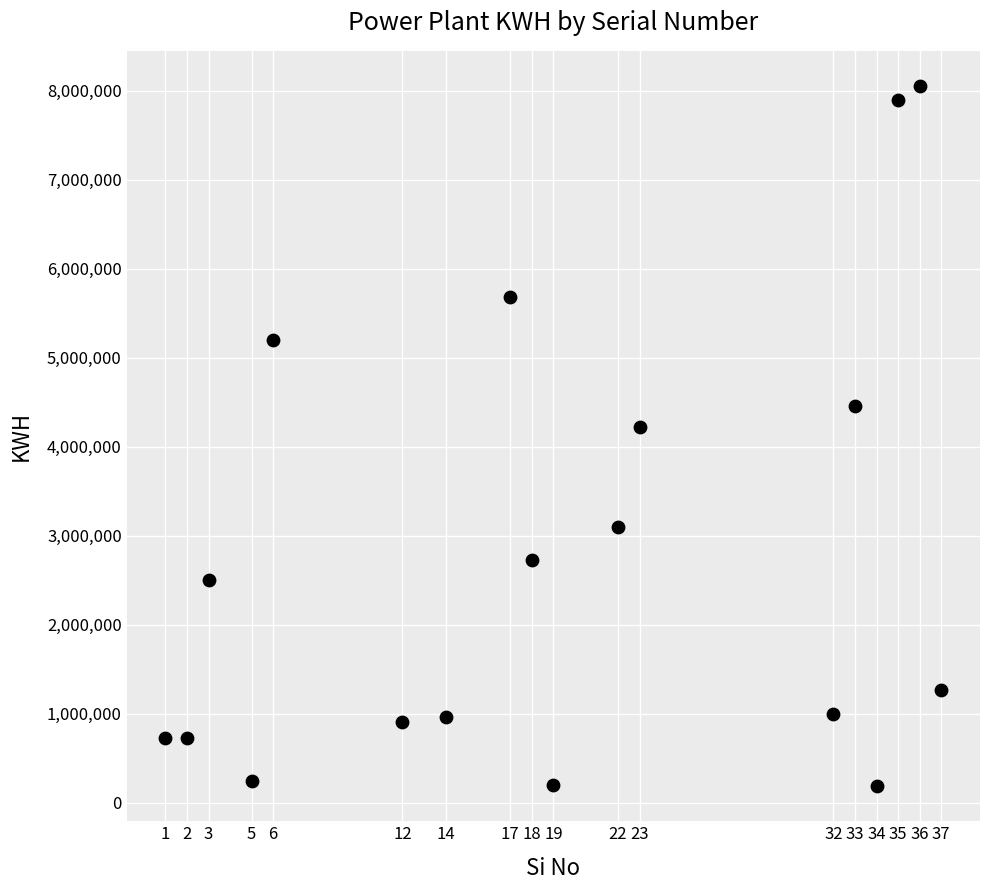

What Y value in the scatter plot is closest to 4120750?

4221000